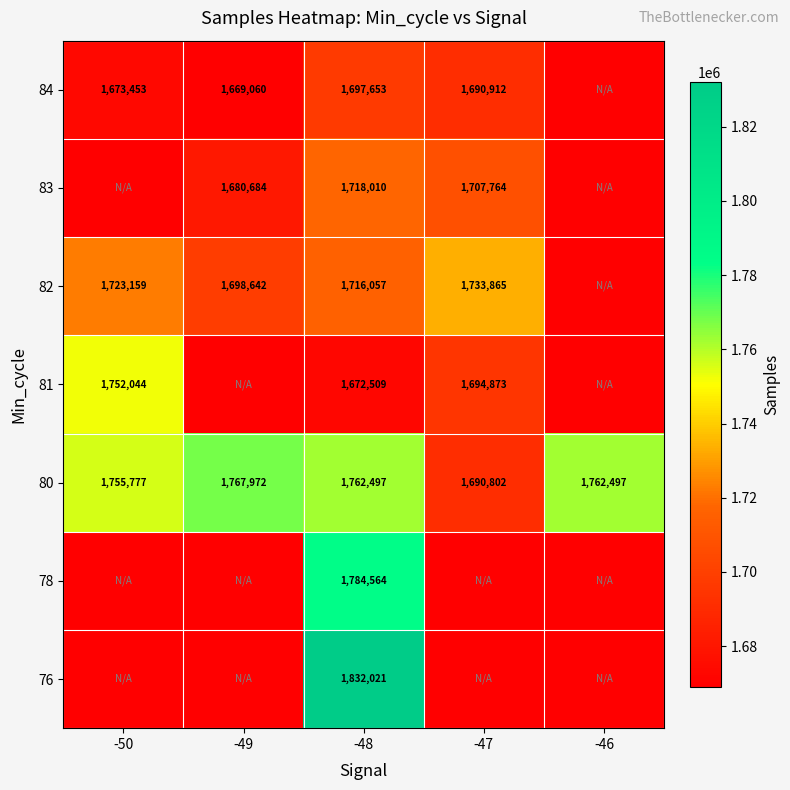

True or false: 84 has a value of 1669060 at -49.

True